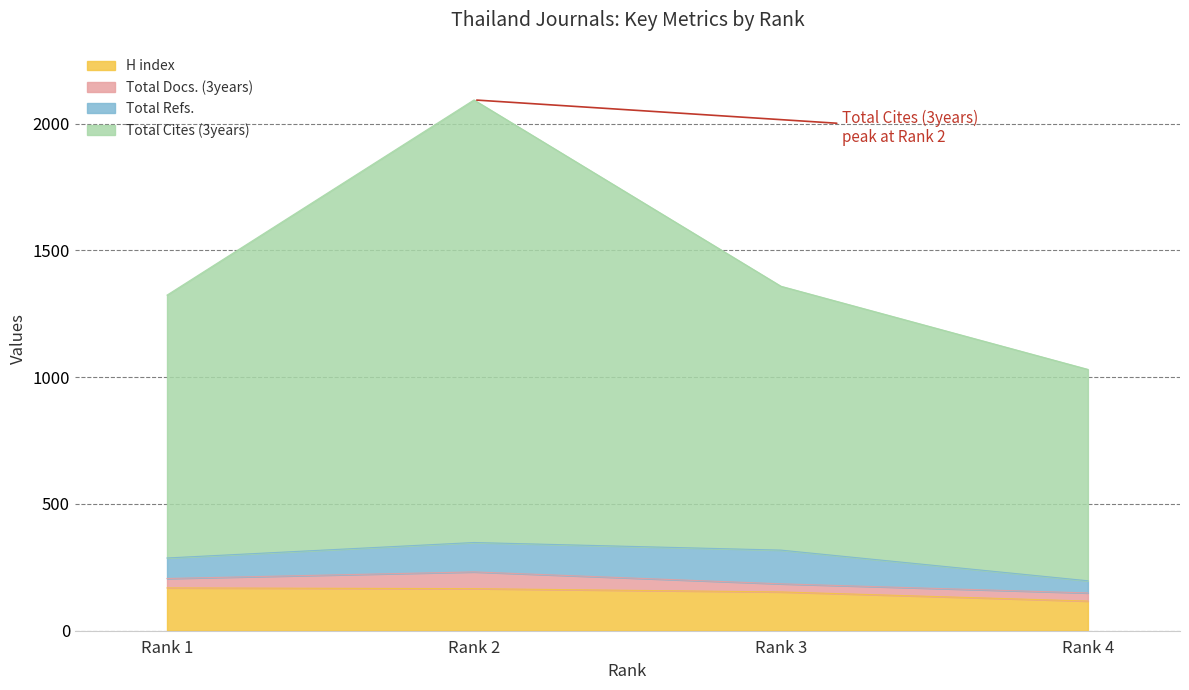

What is the maximum value for H index?

169